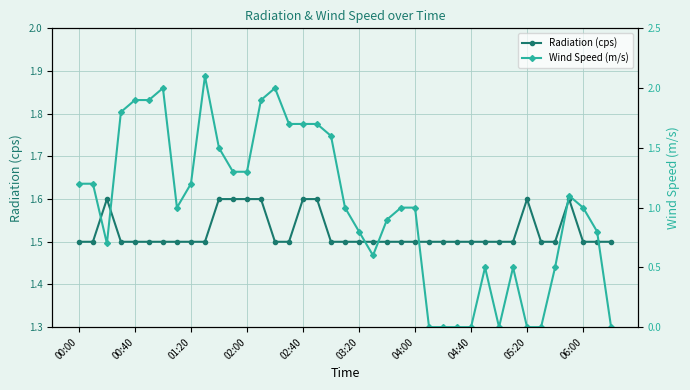

Count the number of categories in the chart.

39